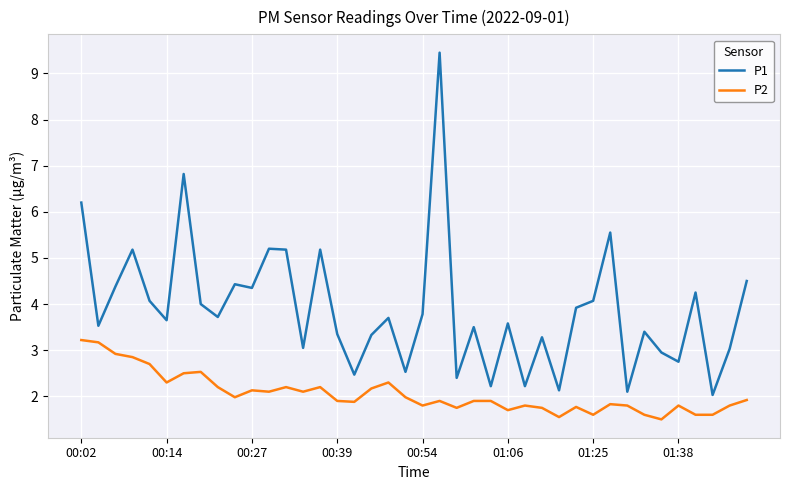

Which series has the largest total across all categories?

P1